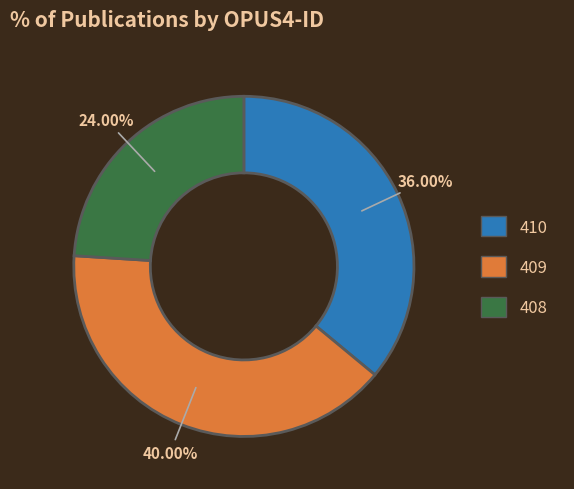

Does 409 represent more than half of the total?

No